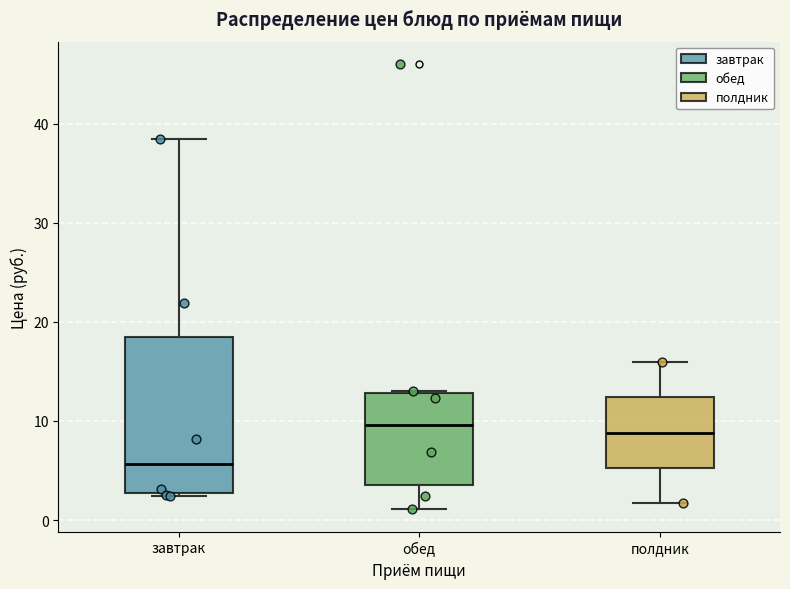

Which box has the lowest median line?

завтрак